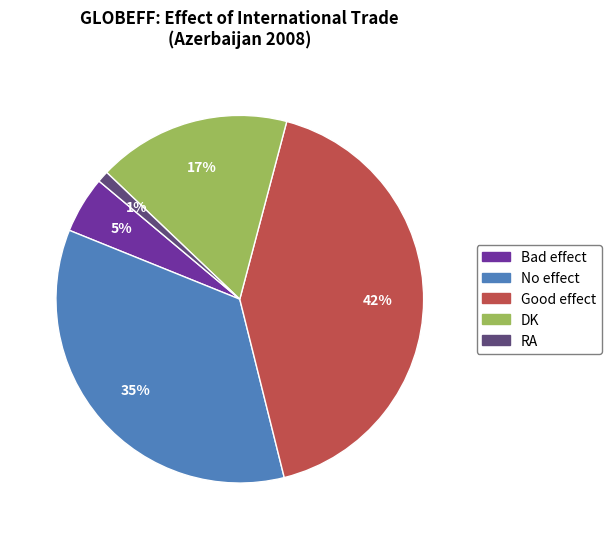

To the nearest percent, what percentage of the pie is Bad effect?

5%